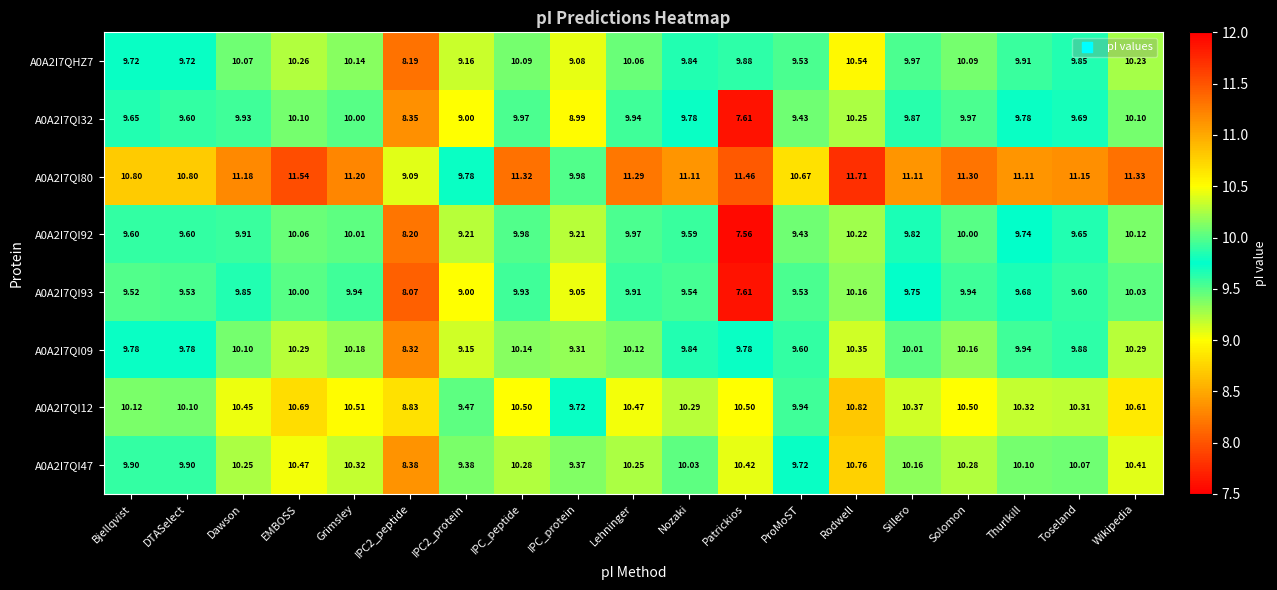

Which category has the highest value in the A0A2I7QHZ7 series?

Rodwell